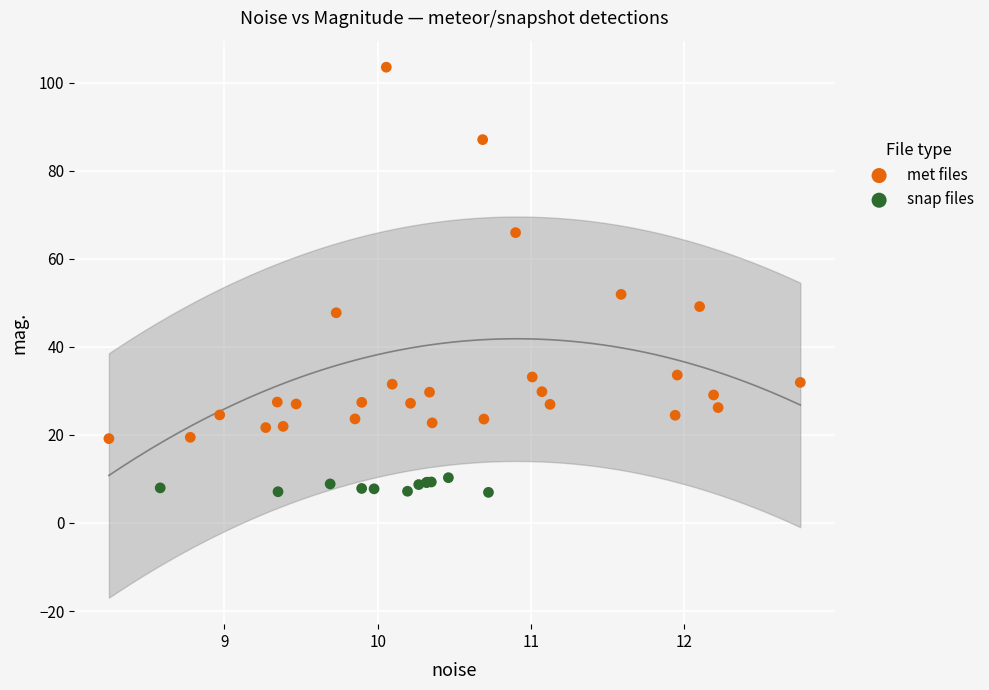

Which series reaches the minimum Y coordinate?

snap files